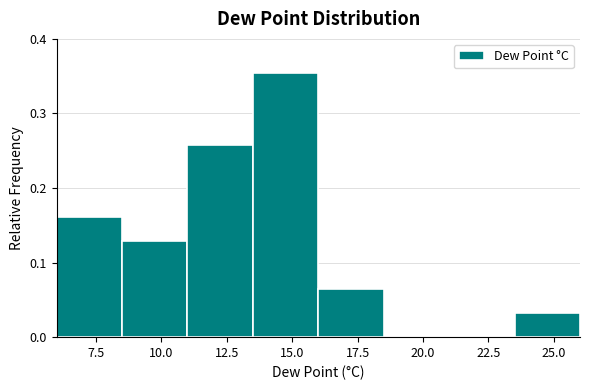

Which range on the x-axis has the tallest bar?

13.5 to 16.0